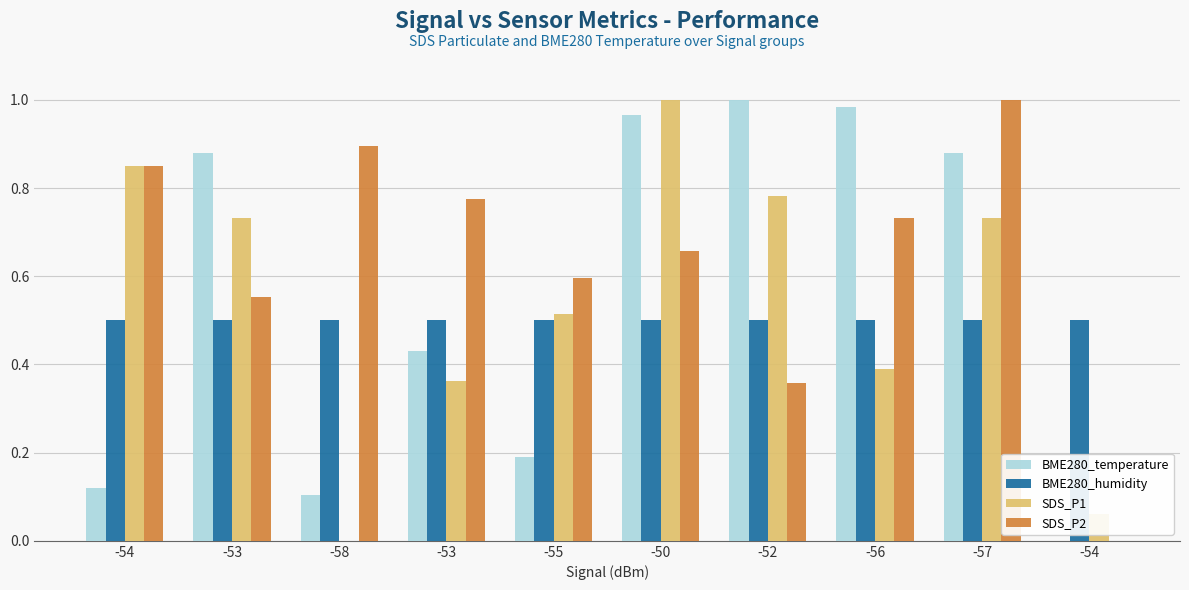

Are the bars grouped side by side (vs. stacked)?

Yes